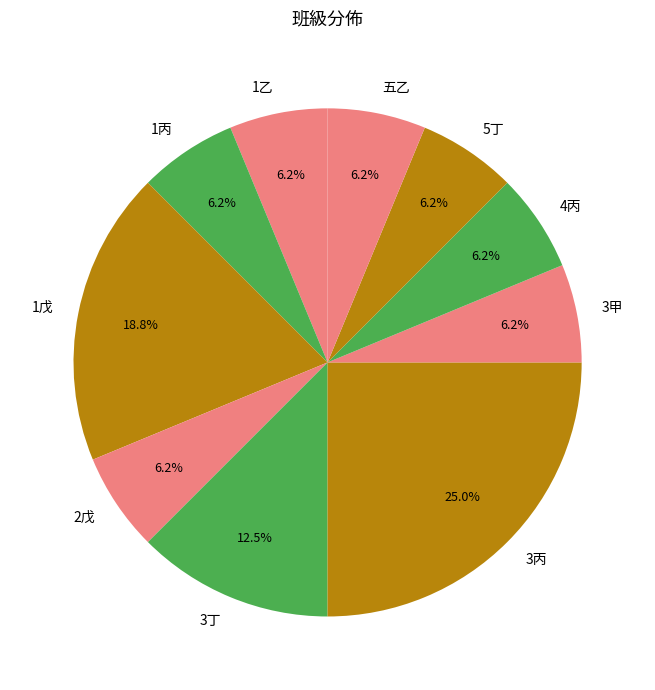

What is the largest slice in the pie chart?

3丙